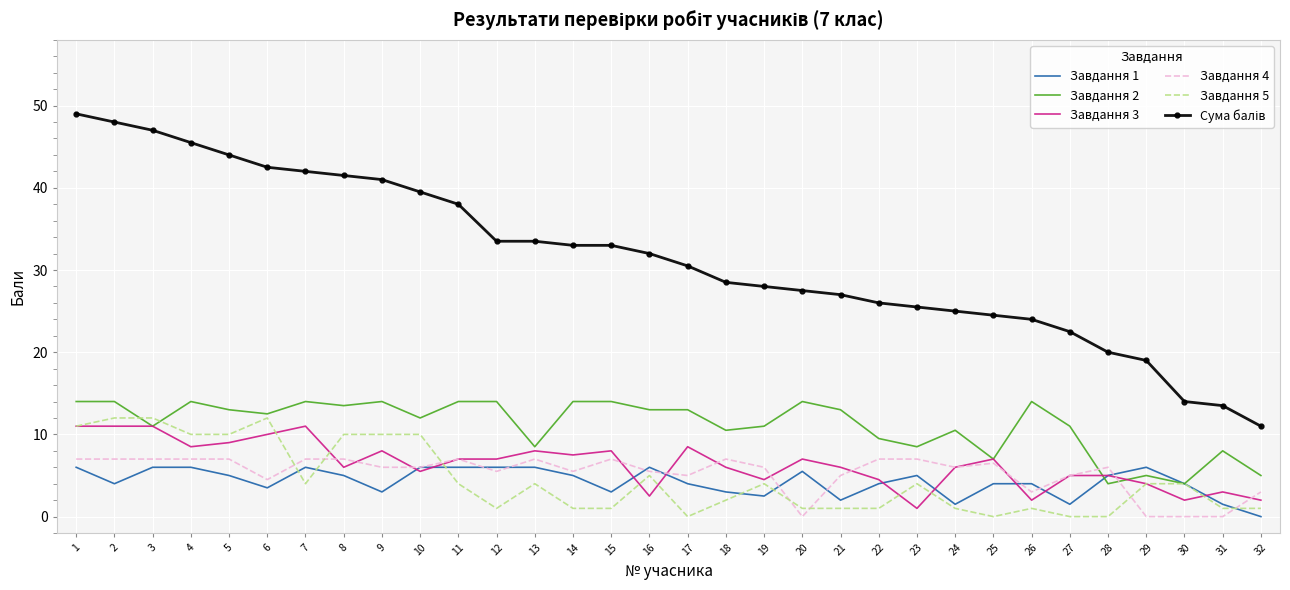

What is the maximum value shown in the chart?

49.0